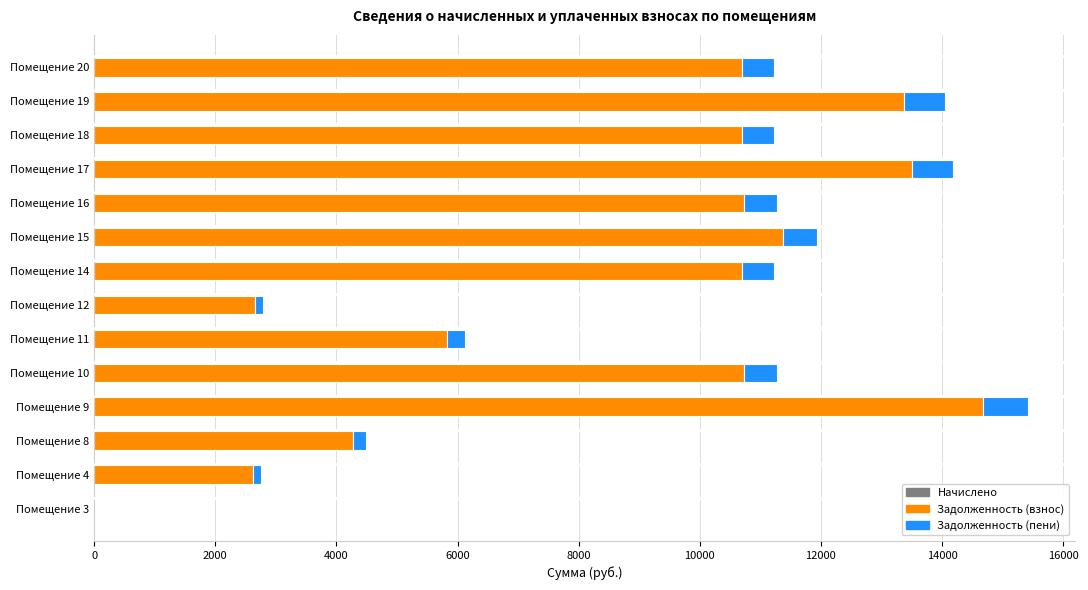

The value of Задолженность (взнос) at Помещение 15 is 3271.7. True or false?

False